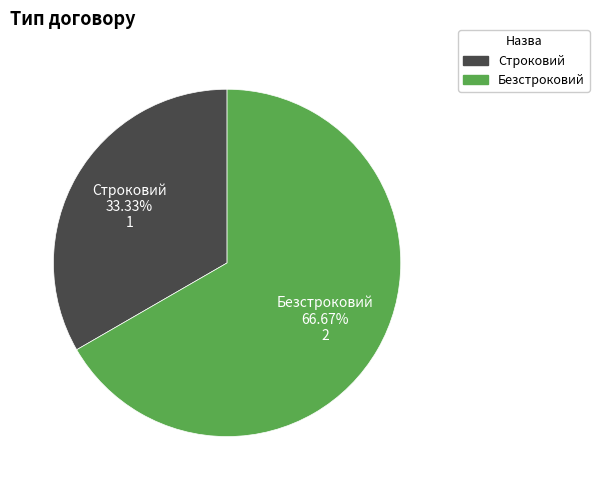

How many segments does this pie chart have?

2